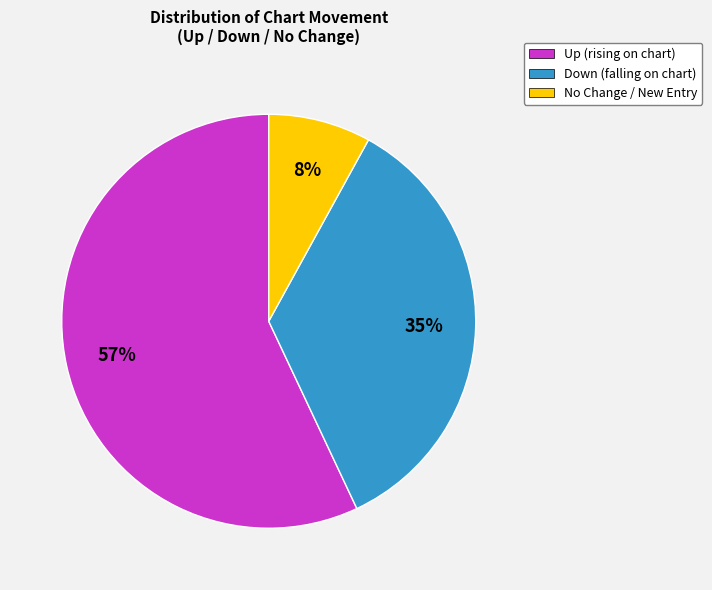

Is there any slice that represents more than half of the pie?

Yes